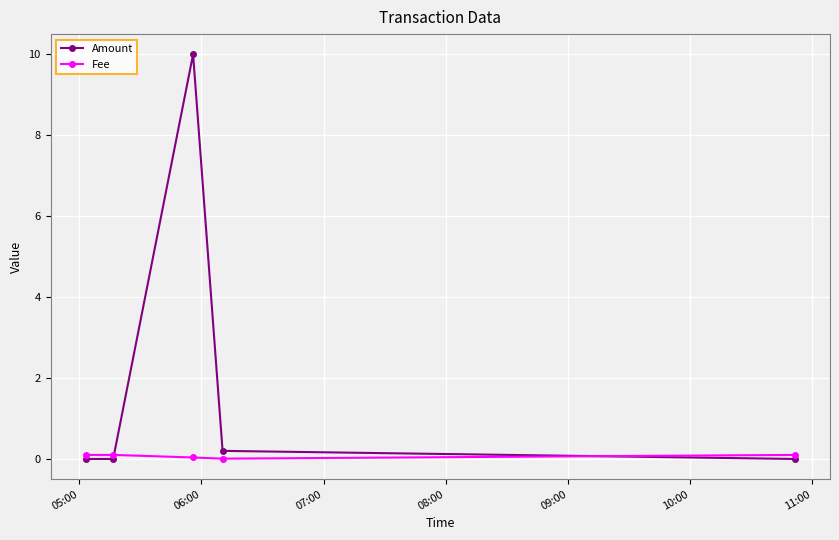

Rank the series by their average value, from highest to lowest.

Amount, Fee